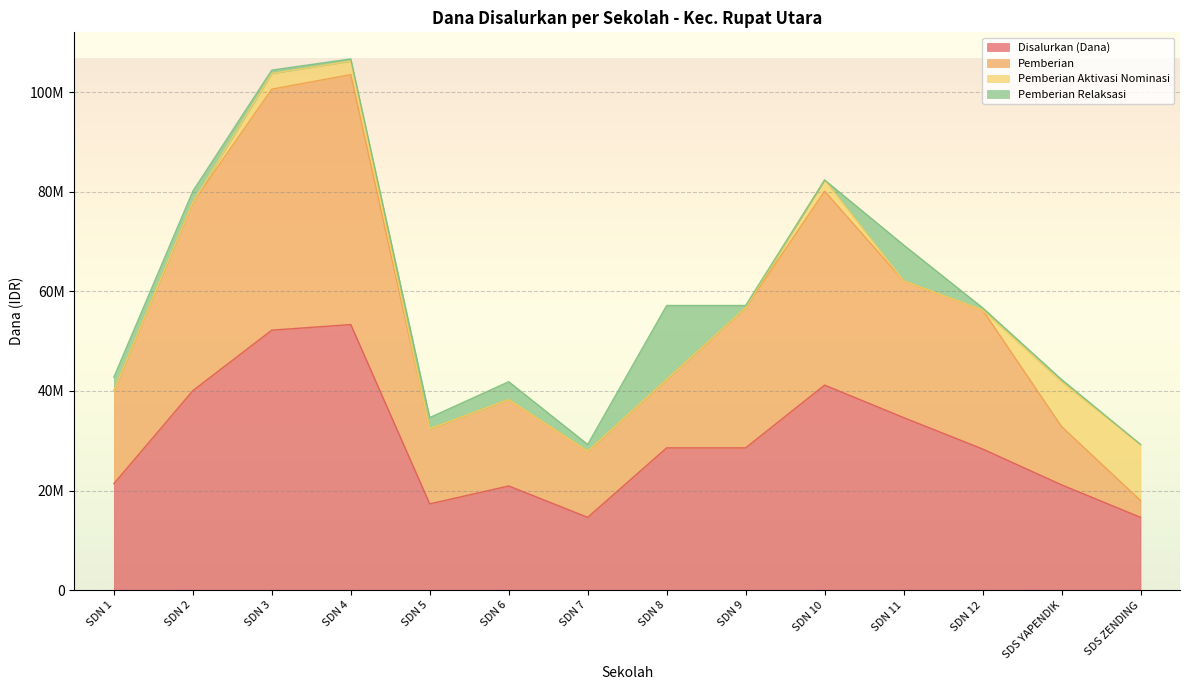

What is the label of the 1st point from the left?

SDN 1